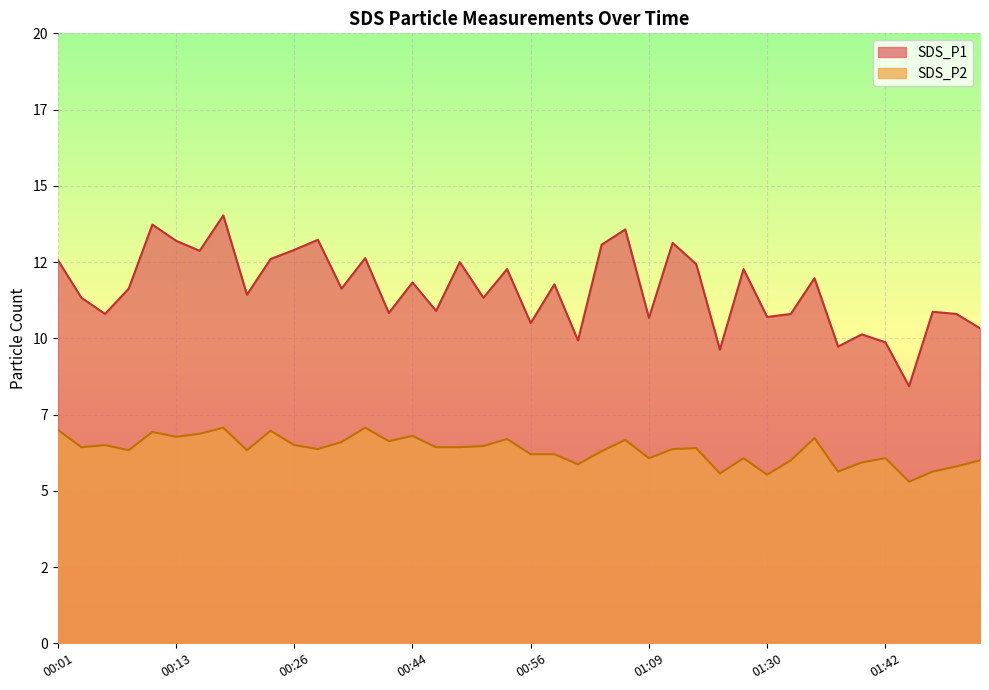

At which category does SDS_P1 reach its first local valley?

00:06